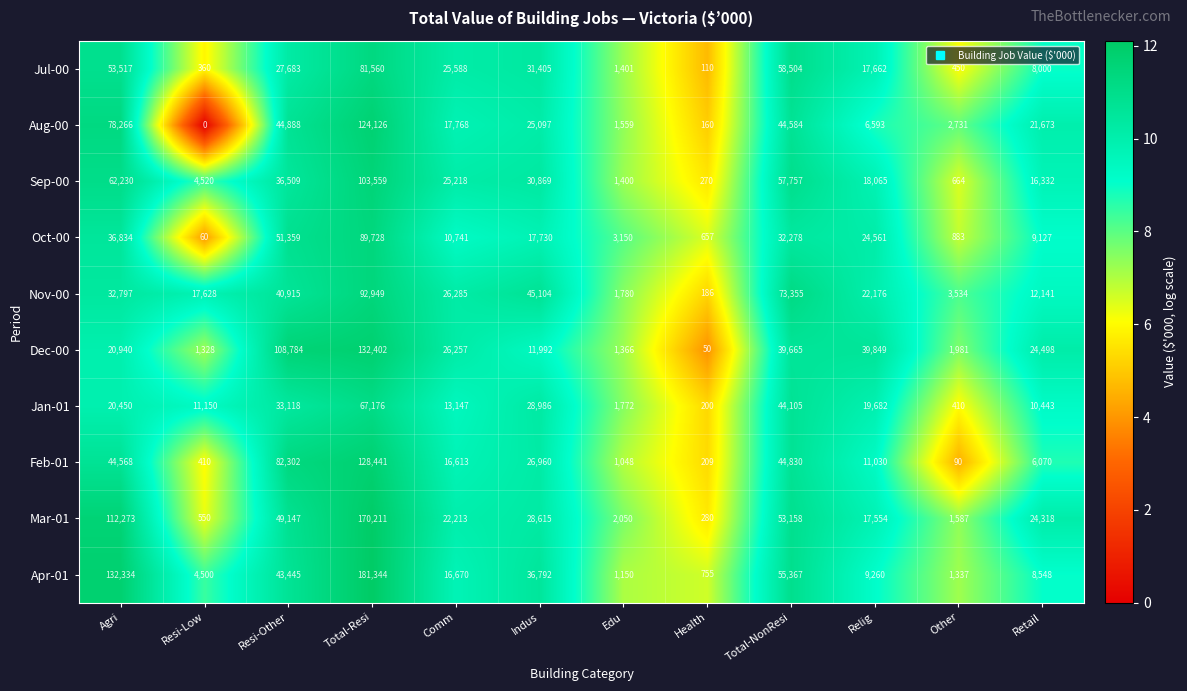

Is it true that Aug-00 equals 1559 at Edu?

True